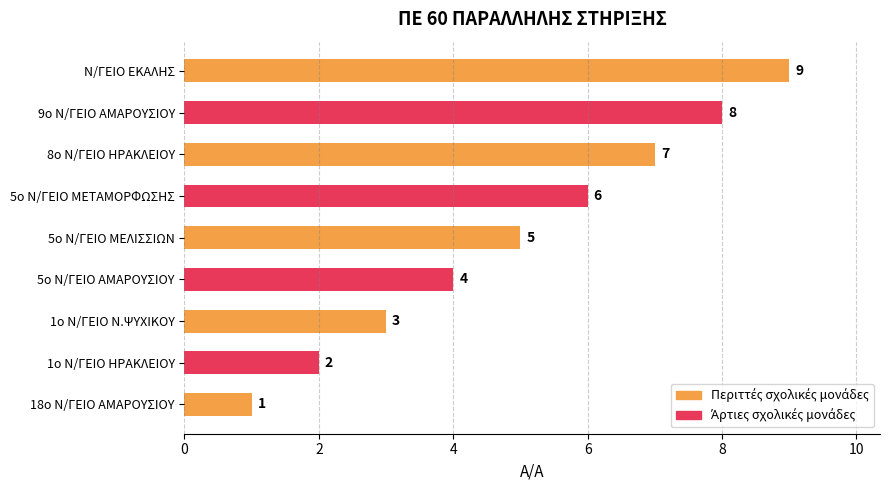

True or false: the data shows 7 at 8ο Ν/ΓΕΙΟ ΗΡΑΚΛΕΙΟΥ.

True